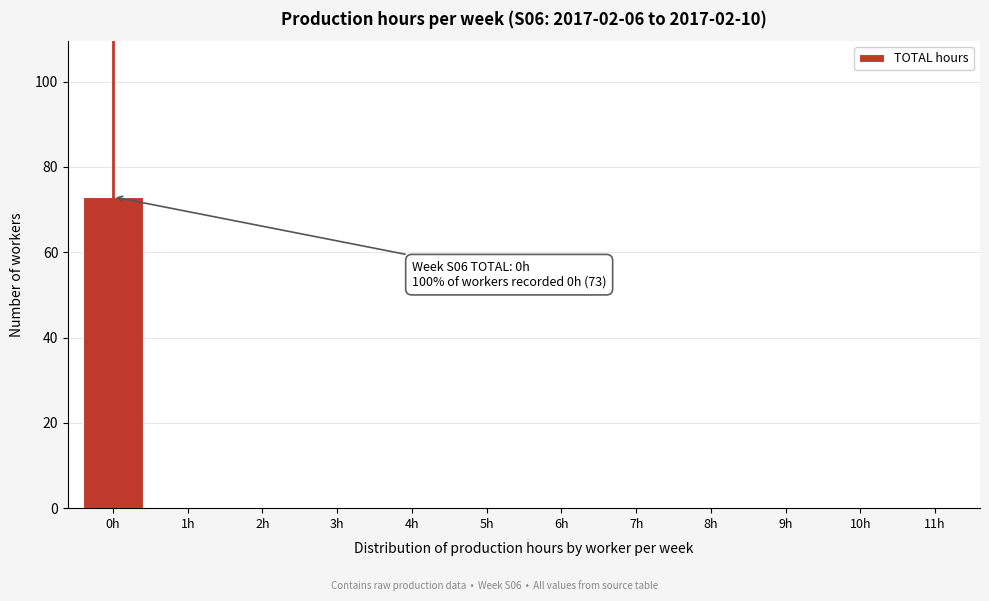

Reading left to right, transcribe all the data shown in this chart.

0h=73	1h=0	2h=0	3h=0	4h=0	5h=0	6h=0	7h=0	8h=0	9h=0	10h=0	11h=0